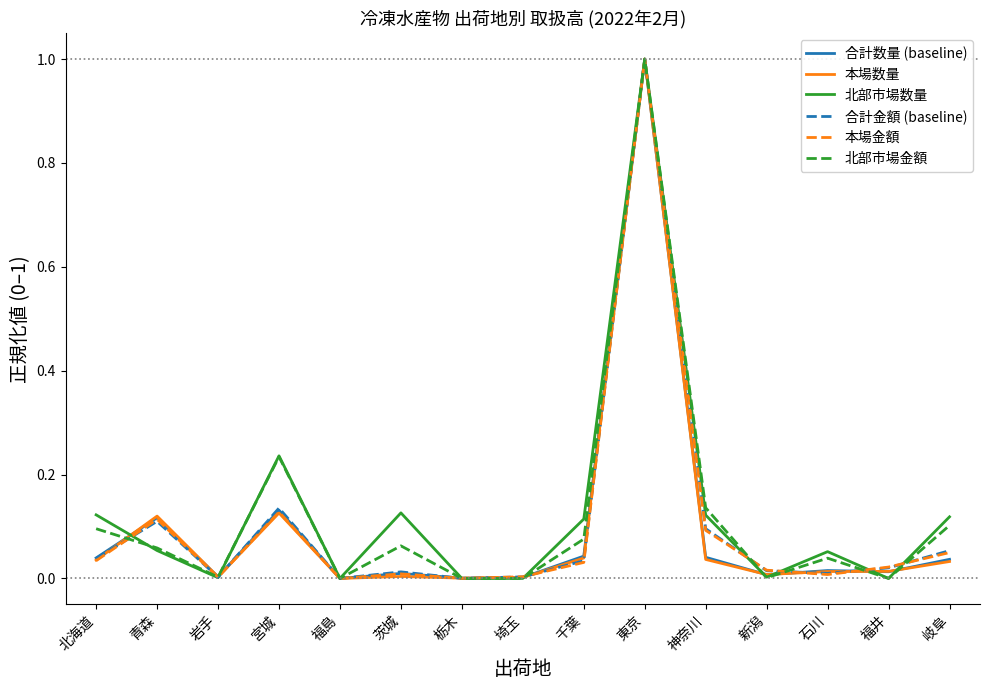

Between 宮城 and 神奈川, which series saw the biggest shift?

北部市場数量